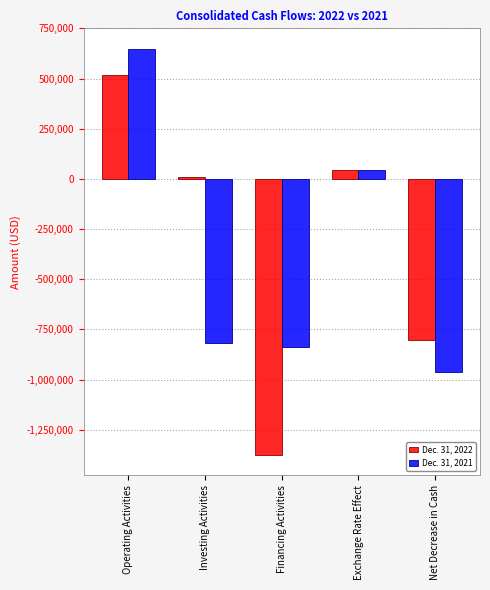

What is the highest value of the Dec. 31, 2021 series?

648927